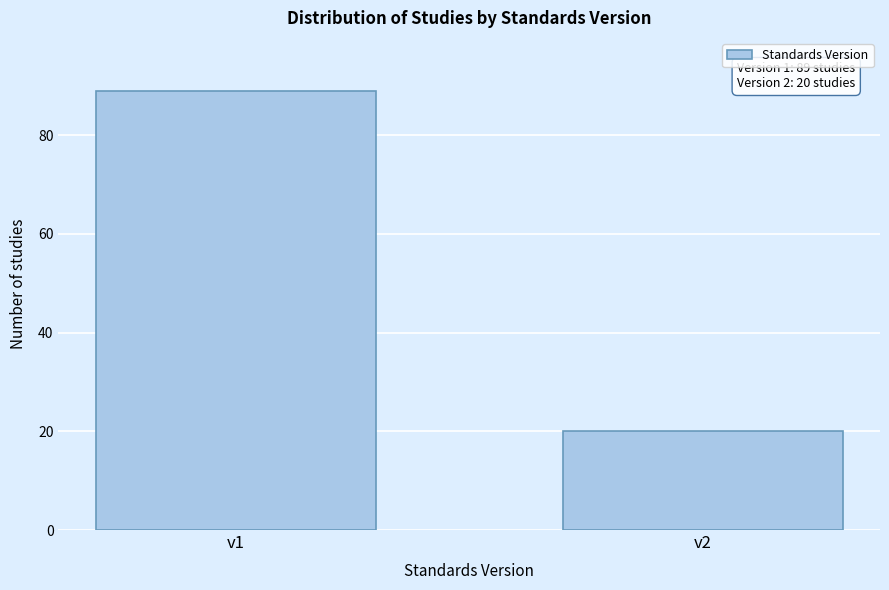

Reading left to right, extract all data points from this chart.

v1=89	v2=20